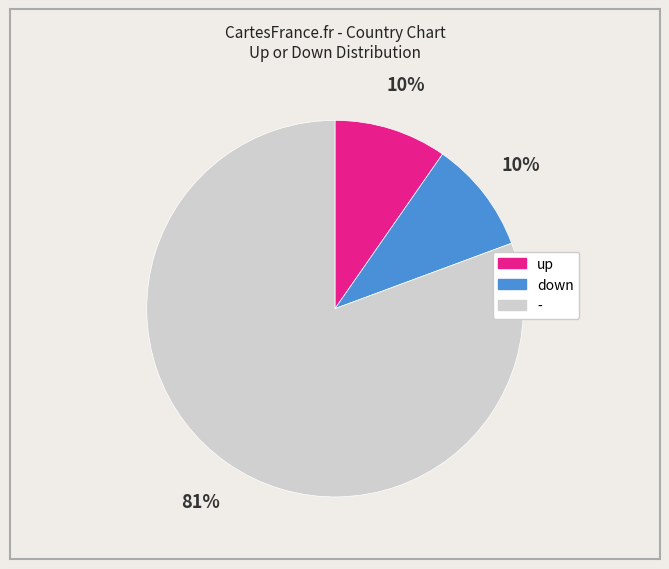

Do - and up together represent more than half of the pie?

Yes